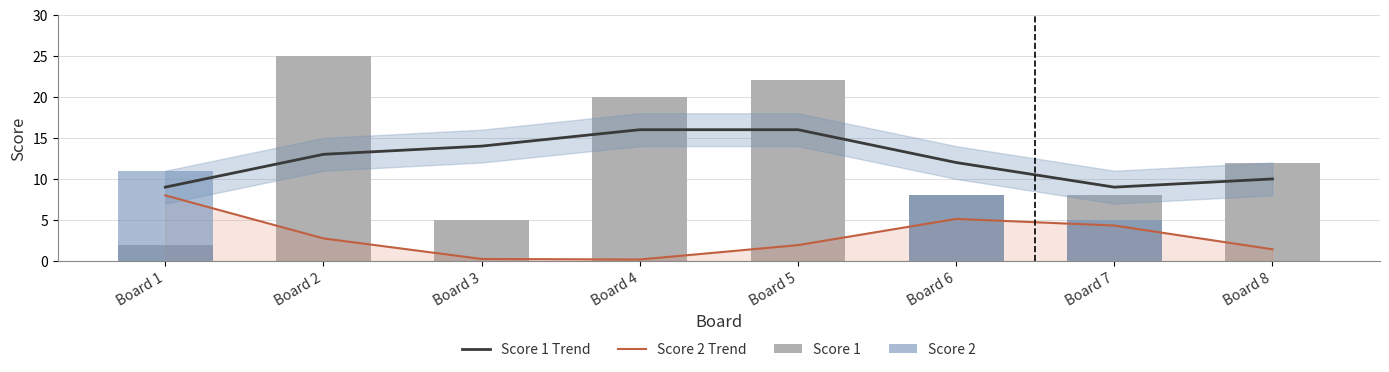

Between Board 1 and Board 3, which series saw the biggest shift?

Score 2